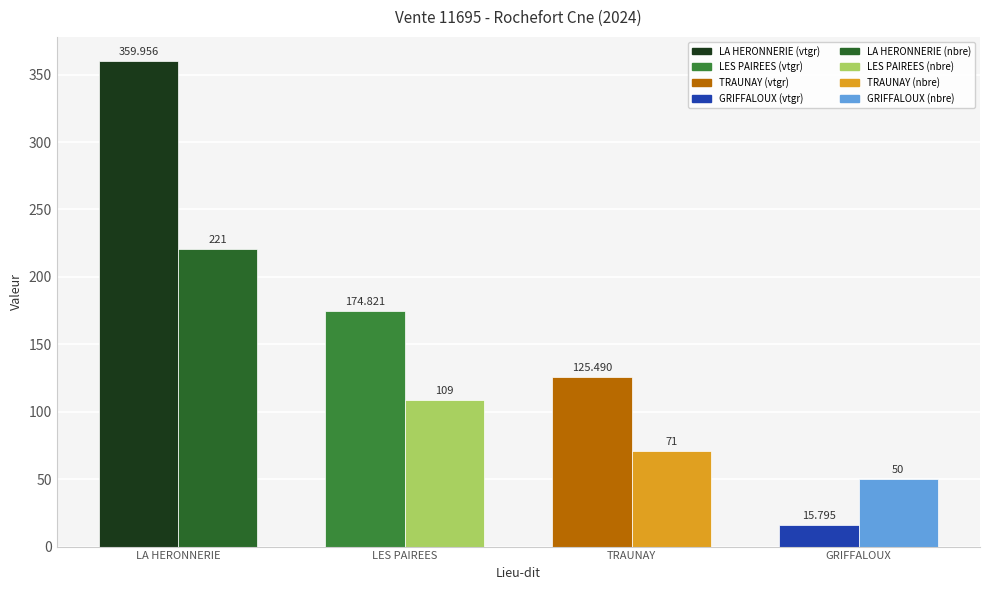

At which category is the sum across all series the highest?

LA HERONNERIE